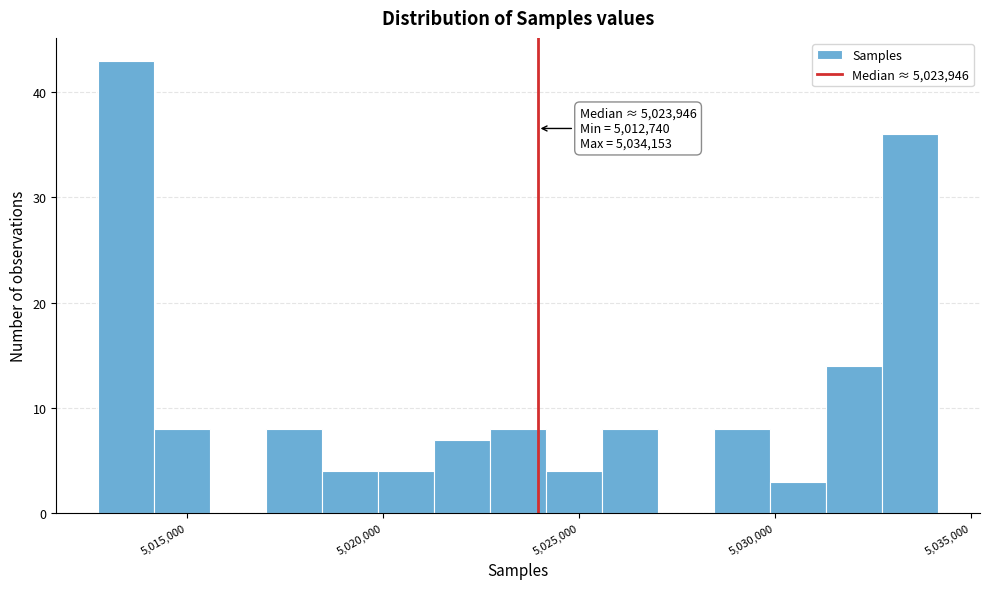

Read against the x-axis, roughly where is the centre of the tallest bar?

5013500